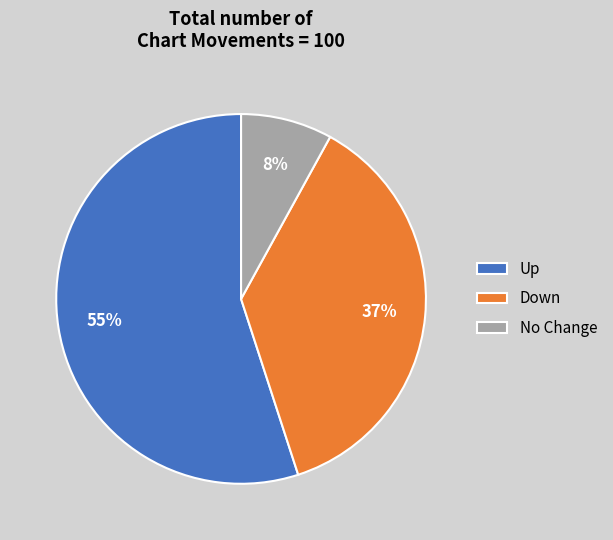

What is the majority slice?

Up